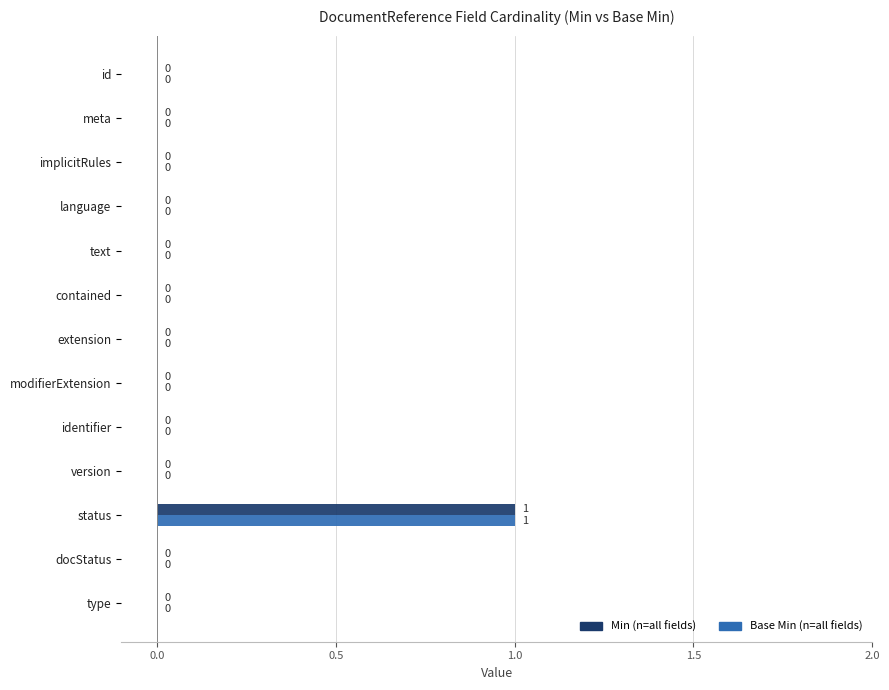

At which category is the sum across all series the highest?

status